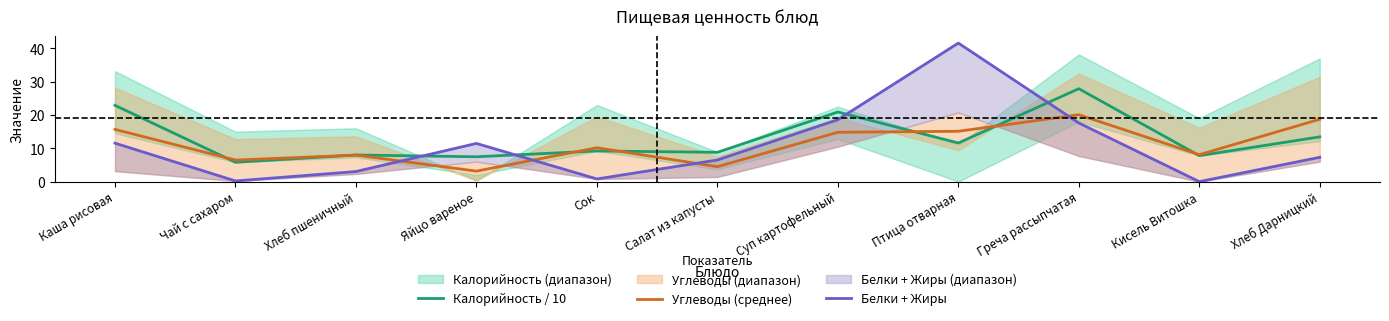

What is the total value across all series at Яйцо вареное?

22.1